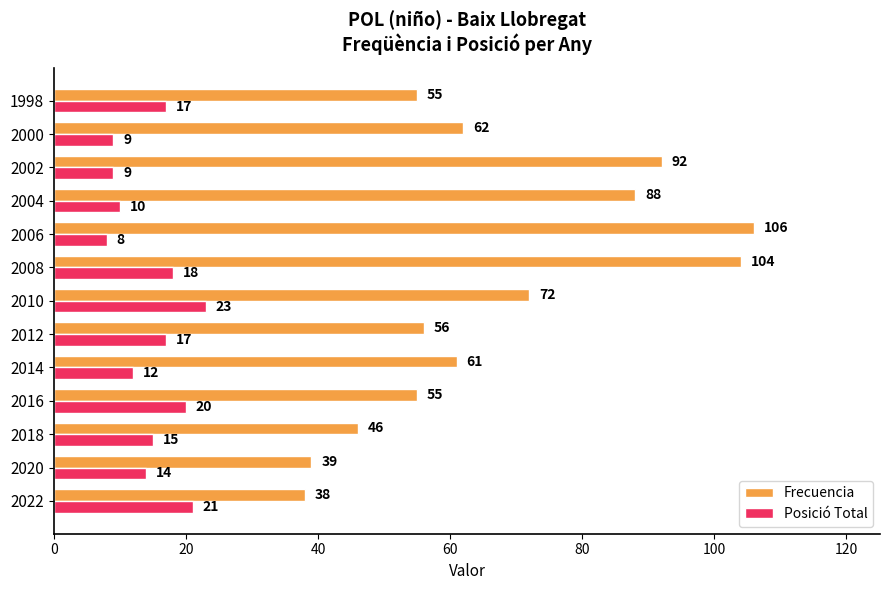

What is the difference between the maximum and second lowest values in the Frecuencia series?

67